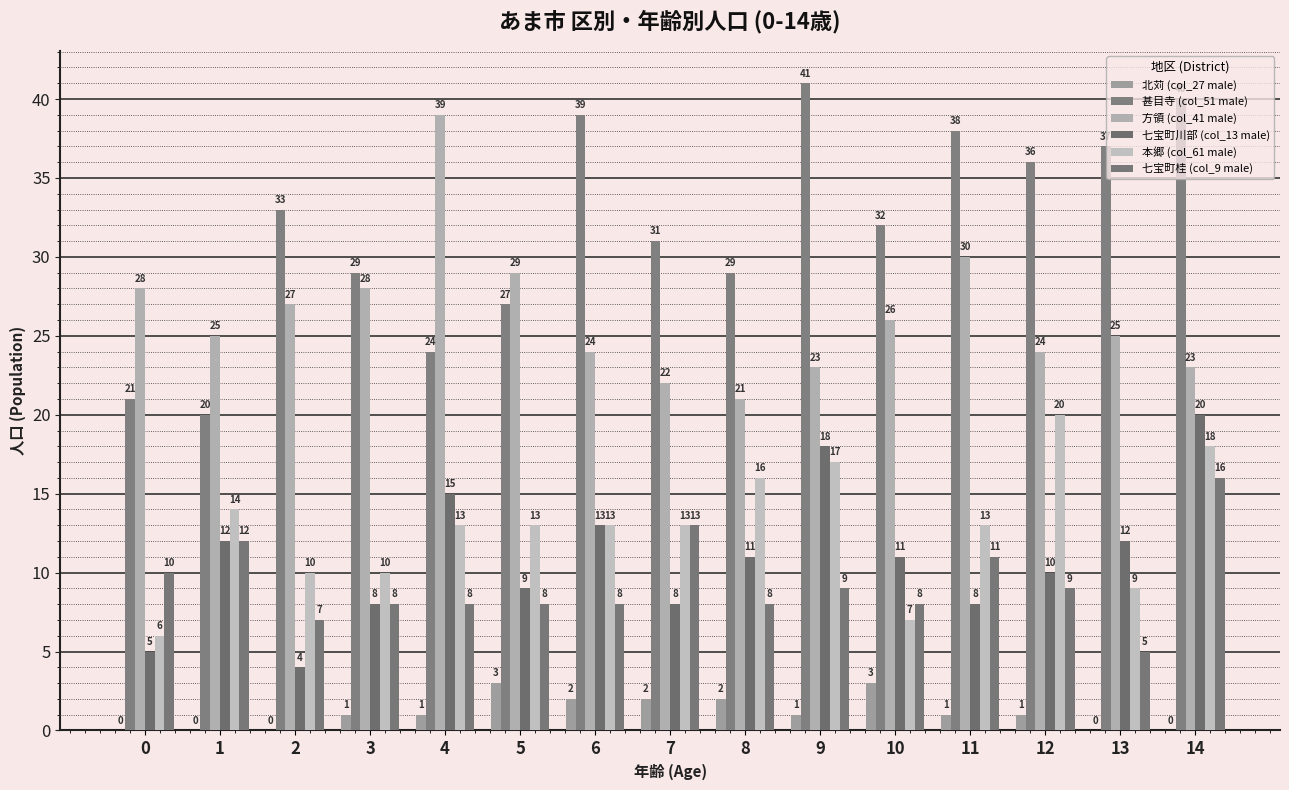

At 10, list the series in order from smallest to largest.

北苅 (col_27 male), 本郷 (col_61 male), 七宝町桂 (col_9 male), 七宝町川部 (col_13 male), 方領 (col_41 male), 甚目寺 (col_51 male)